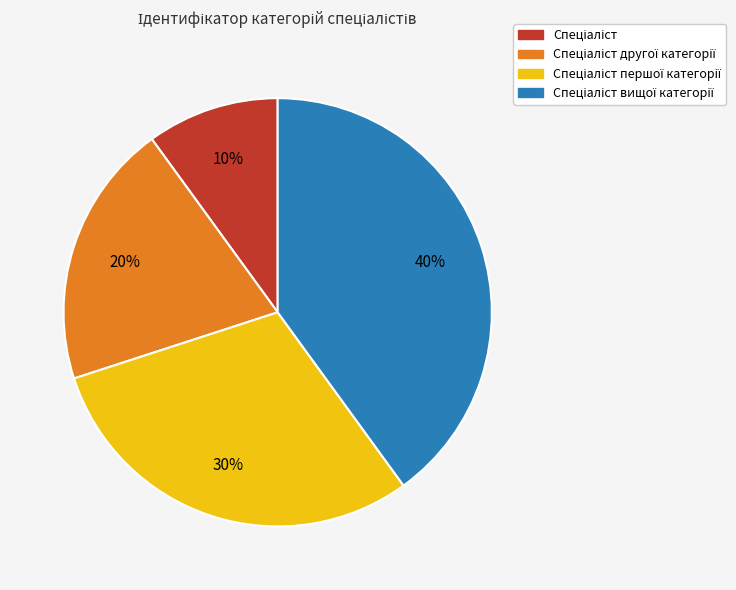

Is there a majority slice in this chart?

No